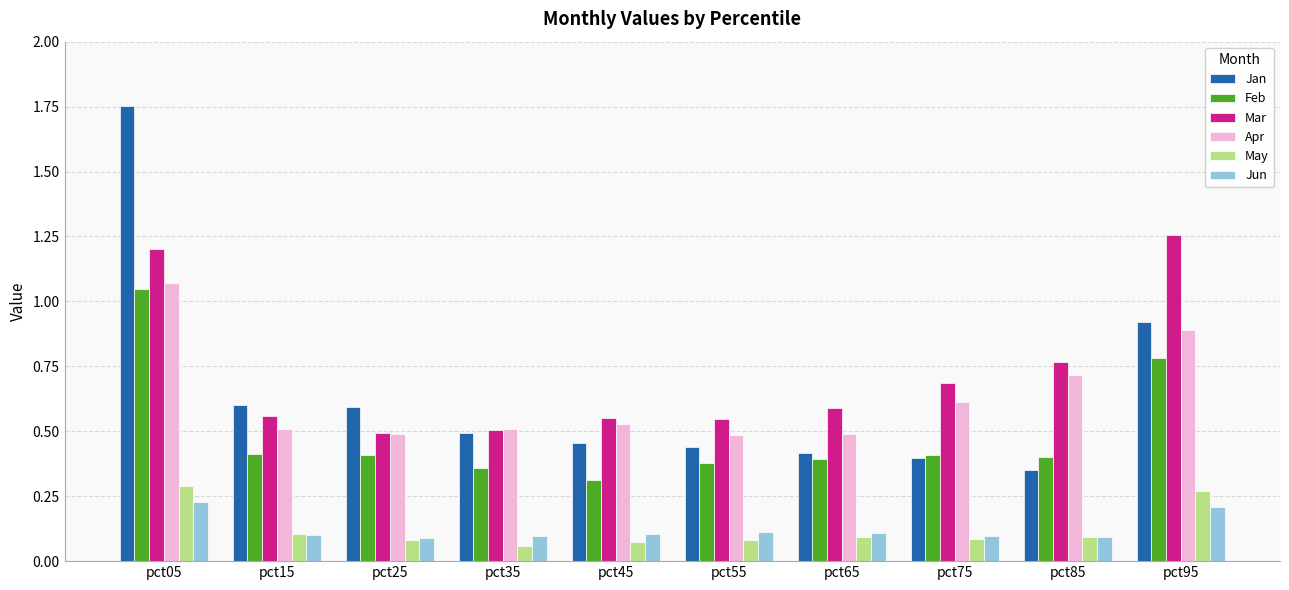

How many groups of bars are there?

10